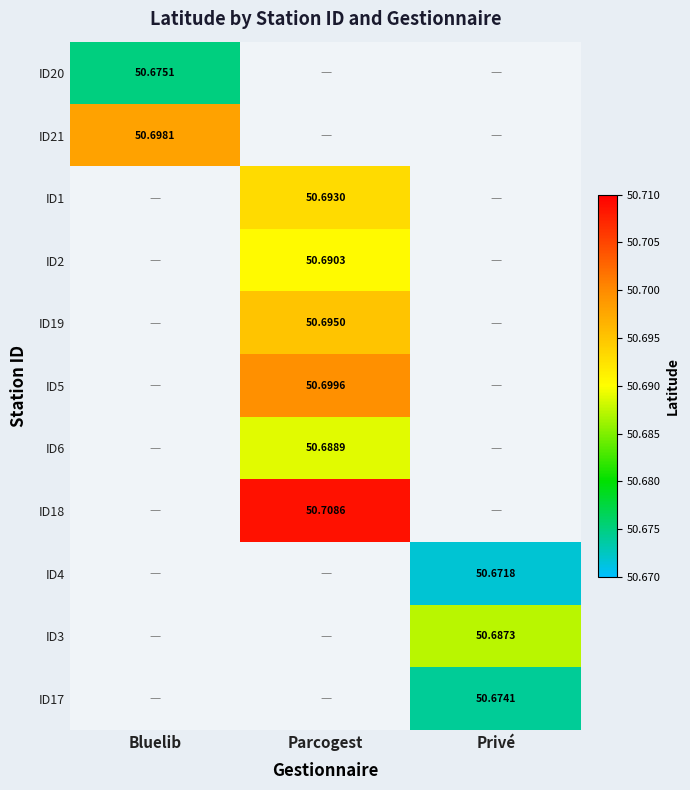

True or false: ID3 has a value of 50.7 at Privé.

True